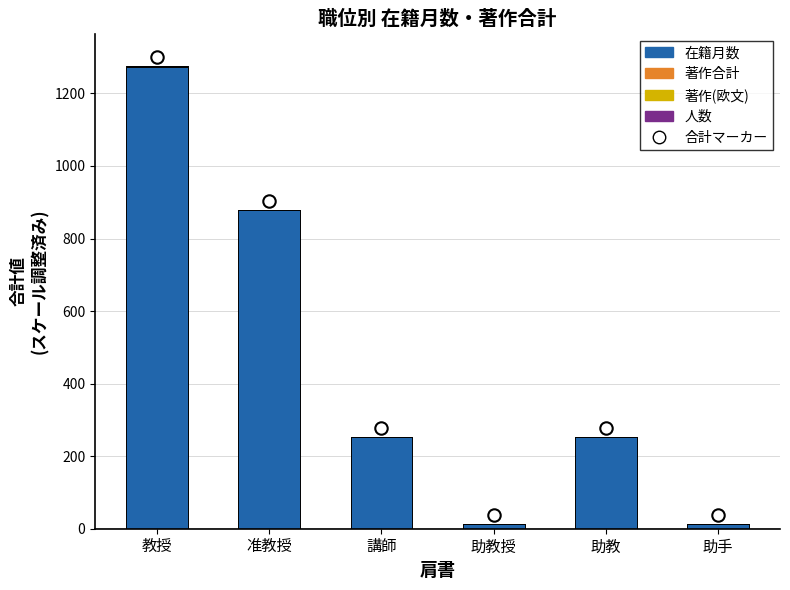

What are all the series names shown in the legend?

在籍月数, 著作合計, 著作(欧文), 人数, 合計マーカー